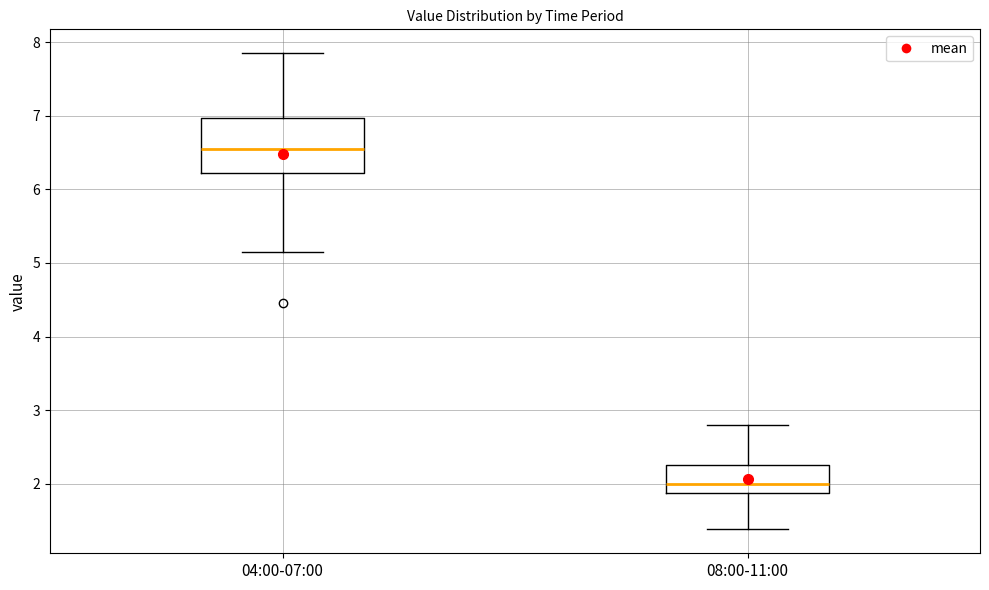

Which box has the lowest median line?

08:00-11:00